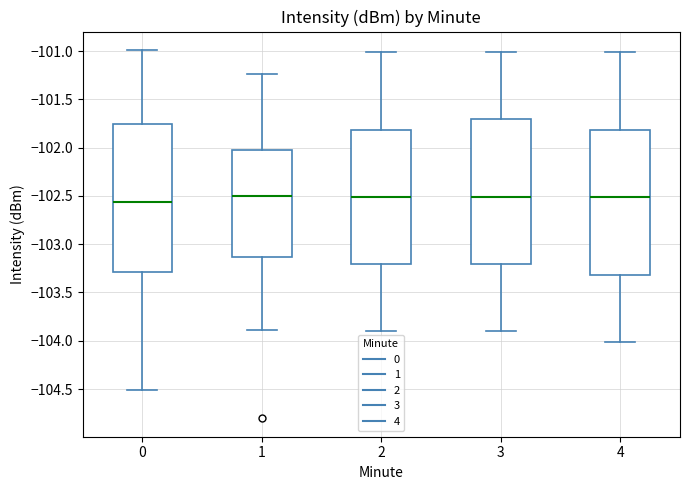

Reading left to right, transcribe this box plot: for each box, give where its median line is, the range the box spans, and where its two whiskers end, as read against the y-axis. The values are not printed on the chart, so give them approximately, as read against the axis.

0: median -102.55, box -103.30 to -101.75, whiskers -104.50 to -101.00
1: median -102.50, box -103.15 to -102.05, whiskers -103.90 to -101.25
2: median -102.50, box -103.20 to -101.80, whiskers -103.90 to -101.00
3: median -102.50, box -103.20 to -101.70, whiskers -103.90 to -101.00
4: median -102.50, box -103.30 to -101.80, whiskers -104.00 to -101.00